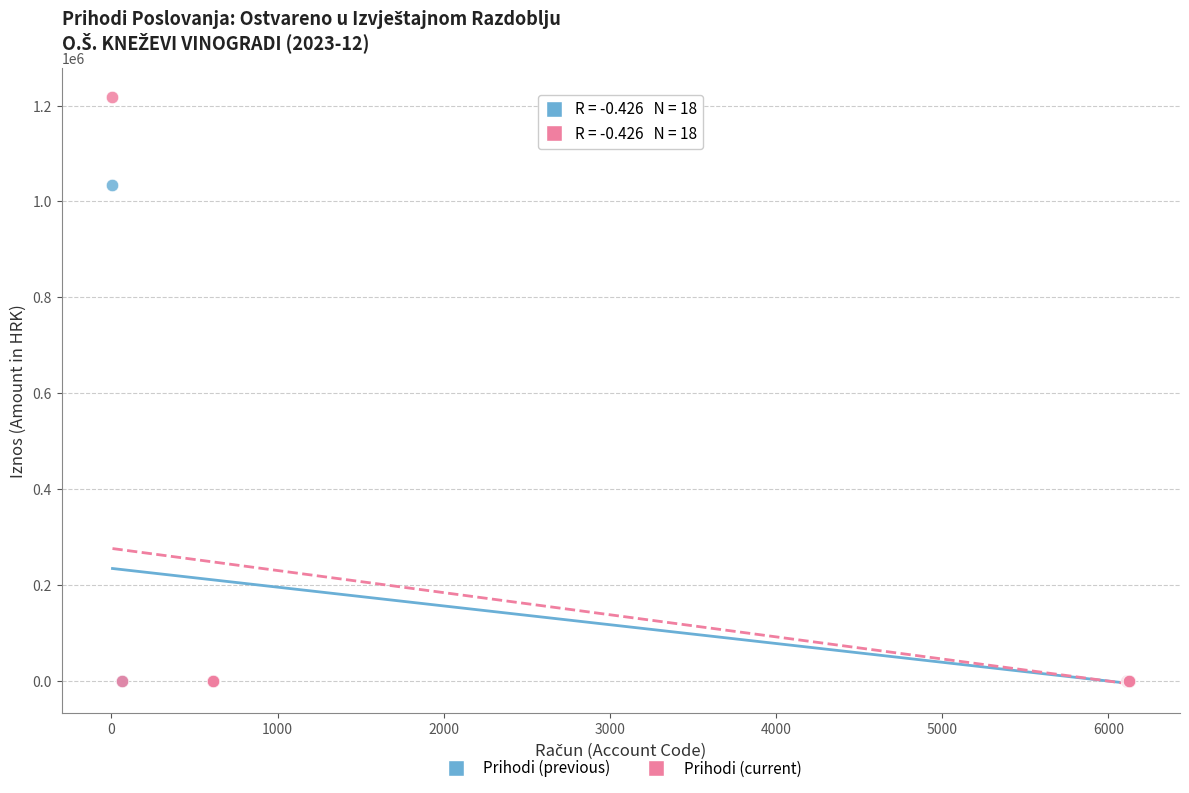

Which series reaches the maximum Y coordinate?

Prihodi (current)